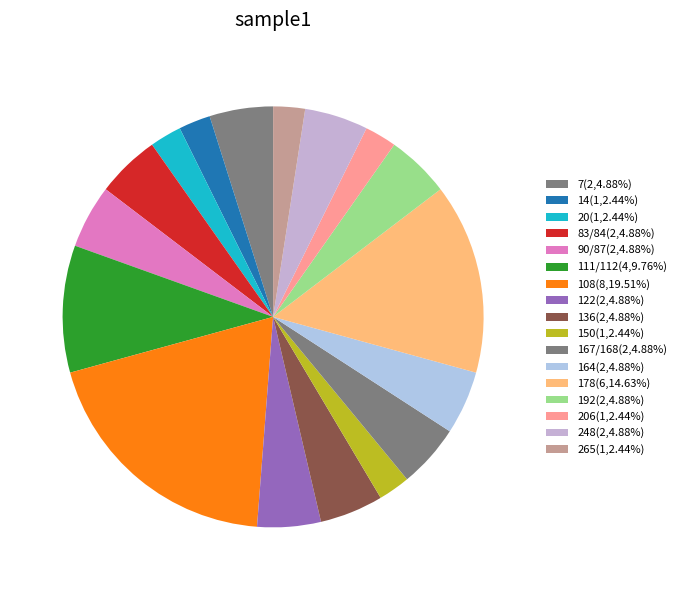

How many segments does this pie chart have?

17